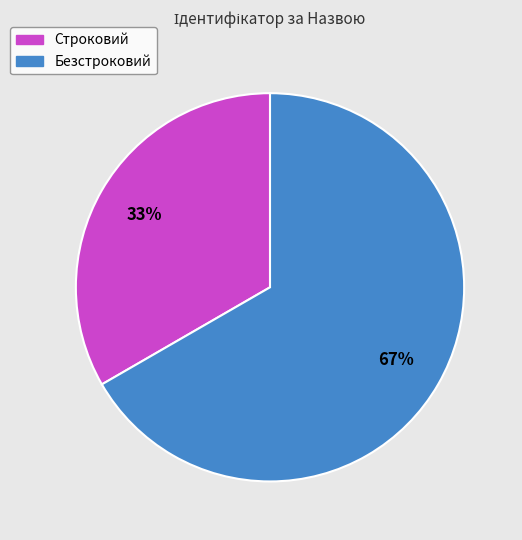

Count the number of slices in the pie.

2